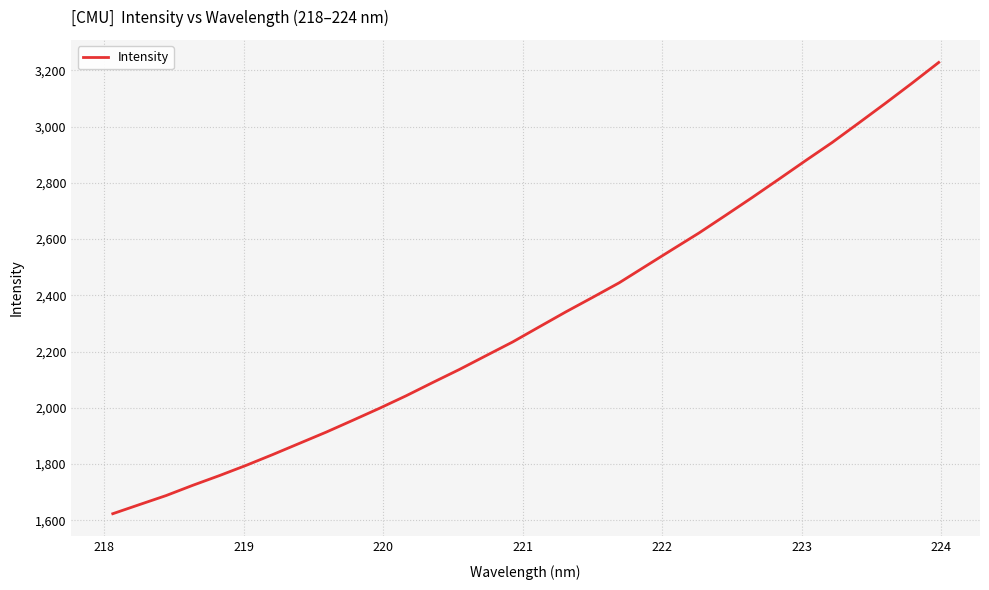

What is the difference between the maximum and minimum values?

1604.6